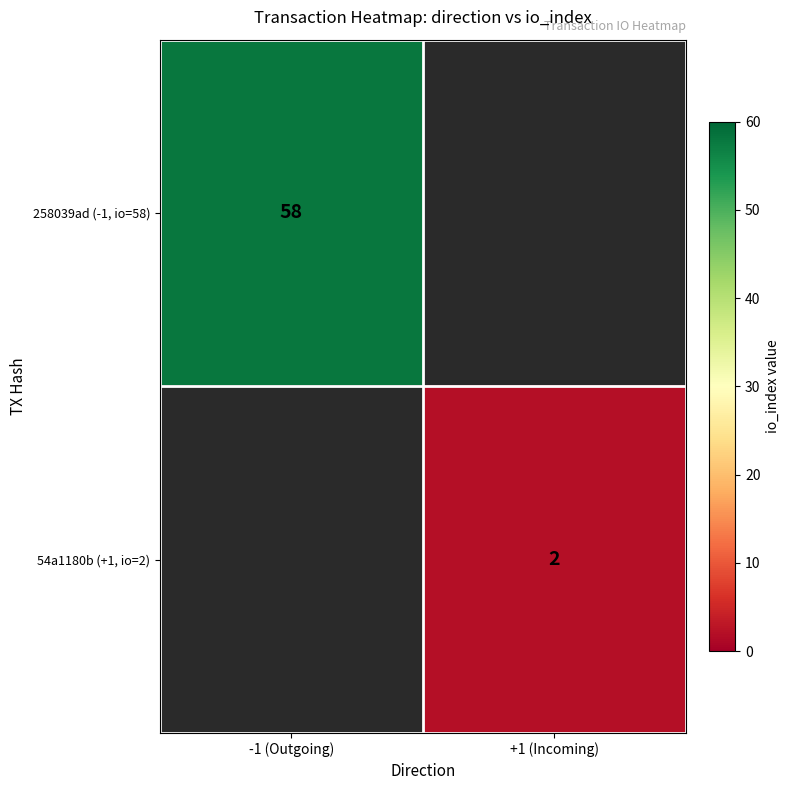

At which category does the chart reach its minimum across all series?

+1 (Incoming)